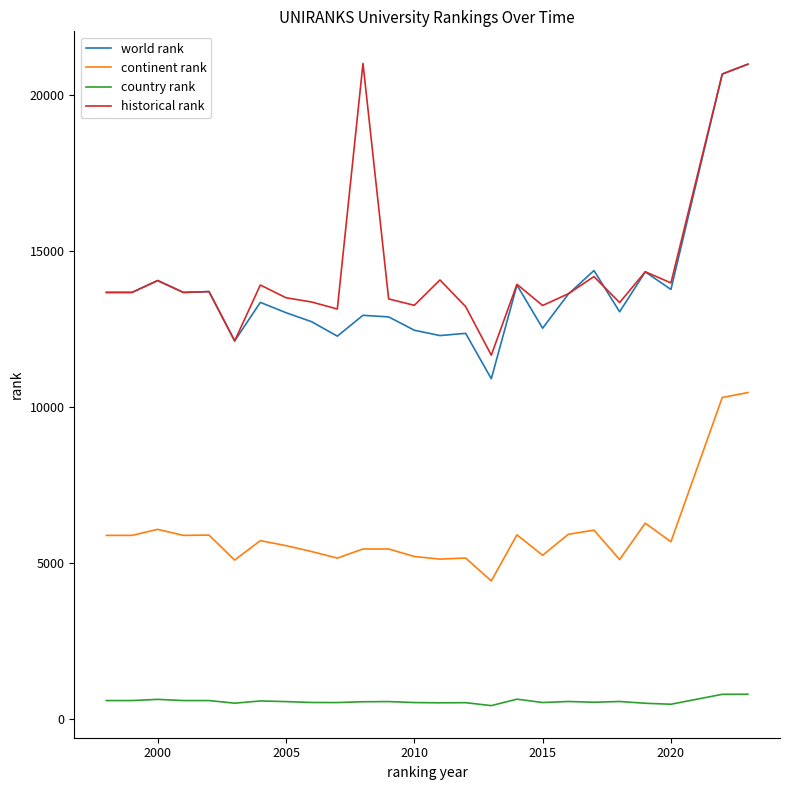

Which series has the largest total across all categories?

historical rank